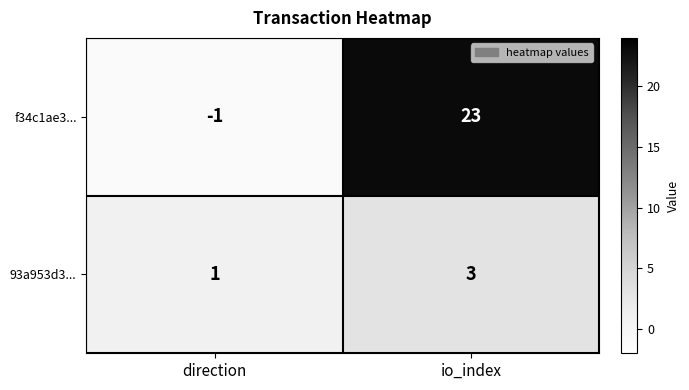

Count the number of data series in this chart.

2